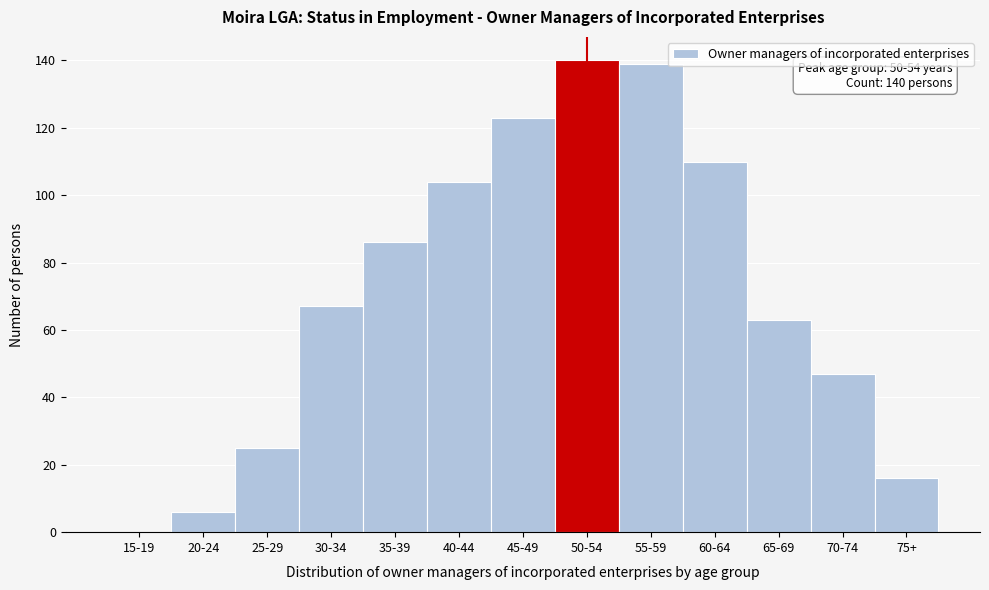

Reading left to right, extract all data points from this chart.

15-19=0	20-24=6	25-29=25	30-34=67	35-39=86	40-44=104	45-49=123	50-54=140	55-59=139	60-64=110	65-69=63	70-74=47	75+=16